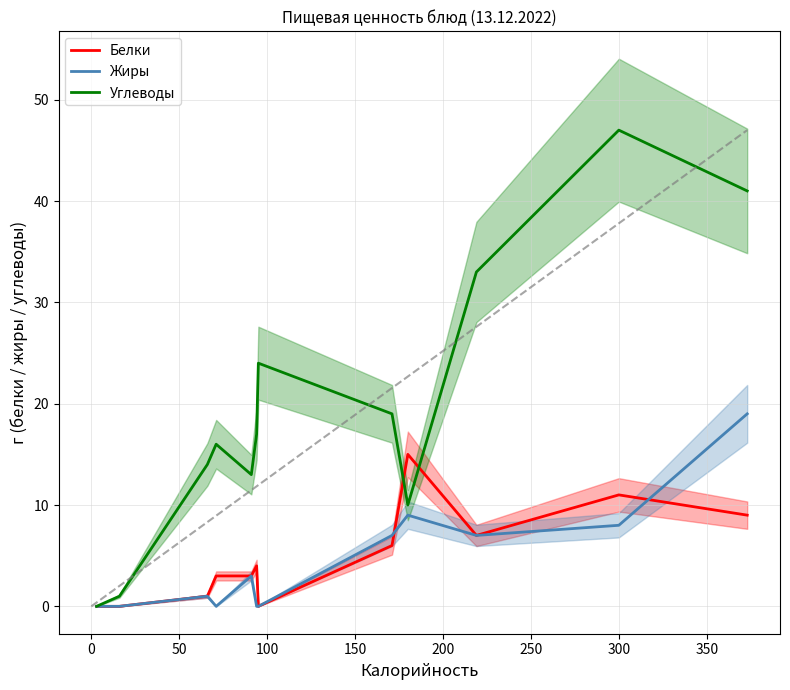

True or false: Белки and Жиры intersect in this chart.

True